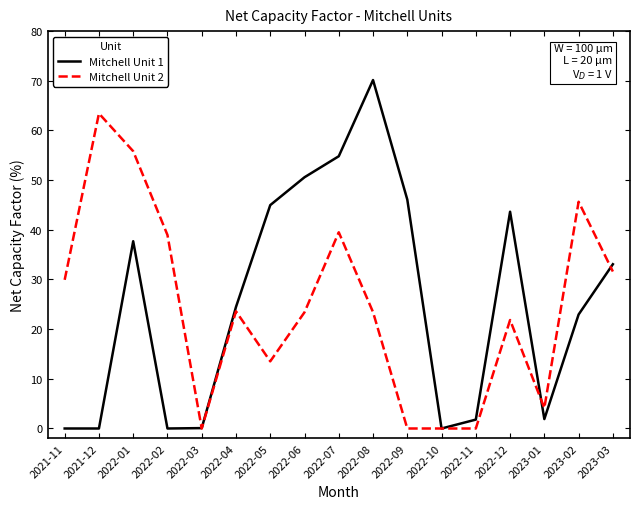

The value of Mitchell Unit 2 at 2022-10 is 30.8. True or false?

False